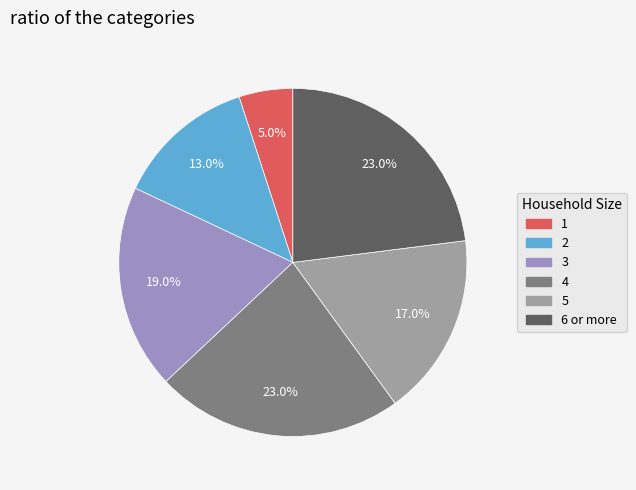

To the nearest percent, what portion does 1 represent?

5%